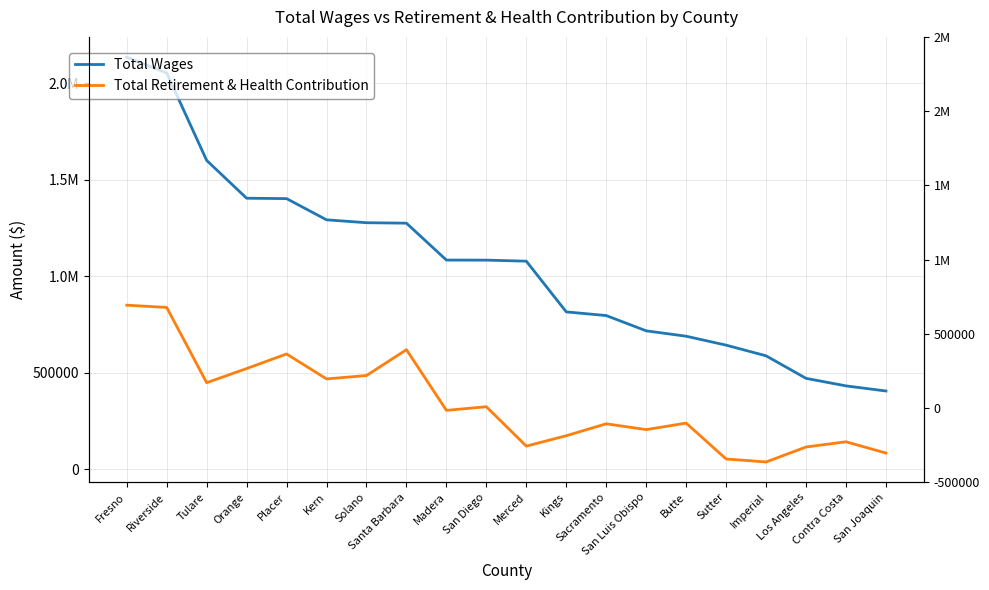

True or false: Total Retirement & Health Contribution has a value of 58186.4 at Los Angeles.

False